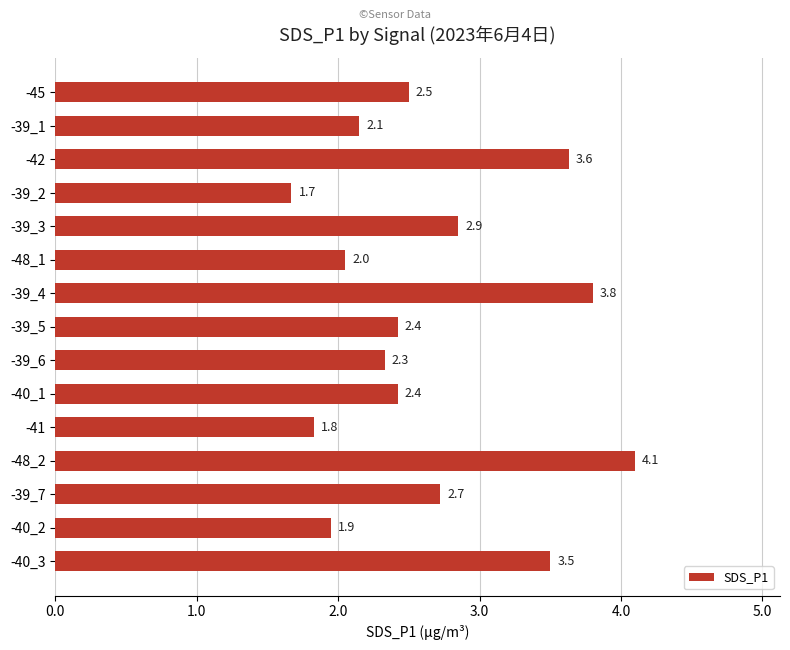

What value does the data have at -39_4?

3.8